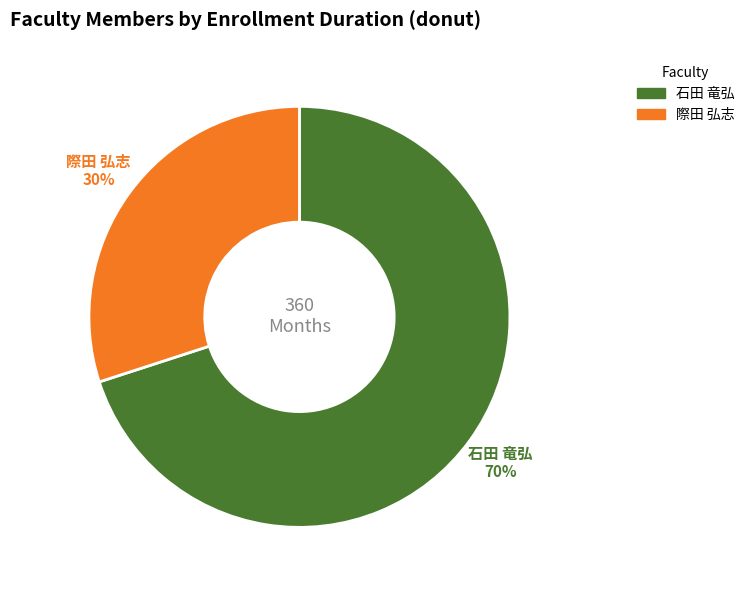

How many slices are in this pie chart?

2